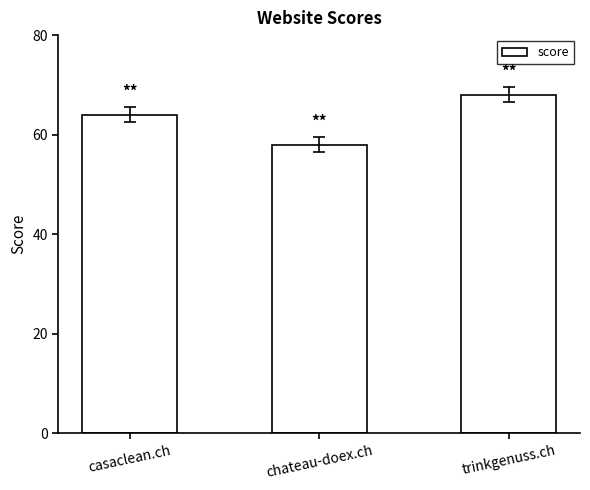

Does the chart contain any negative values?

No